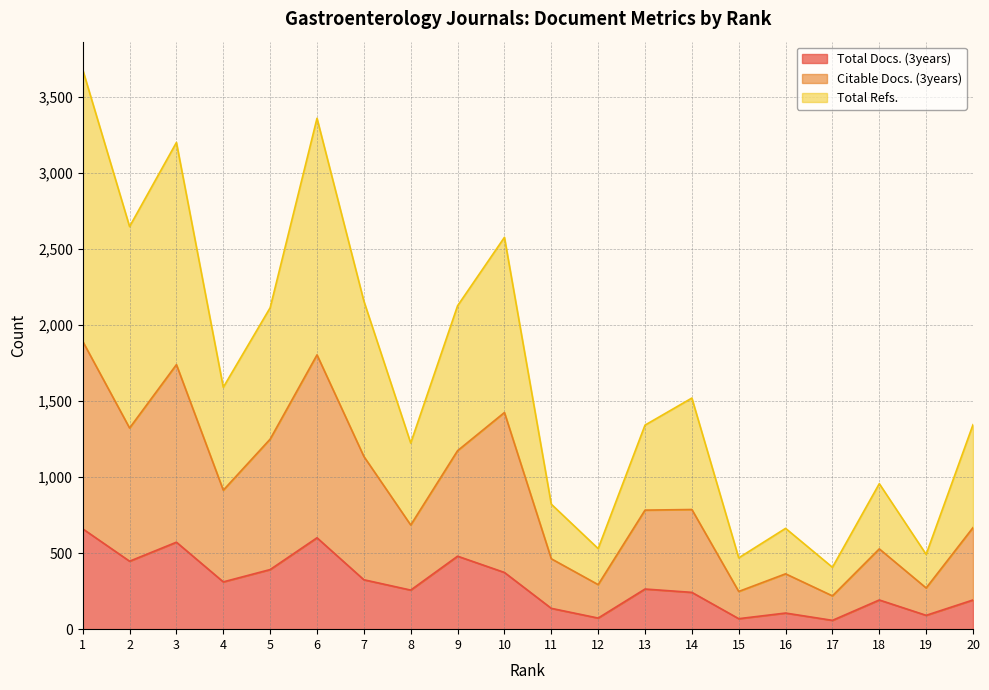

What is the difference between the maximum and minimum values in the Total Docs. (3years) series?

602